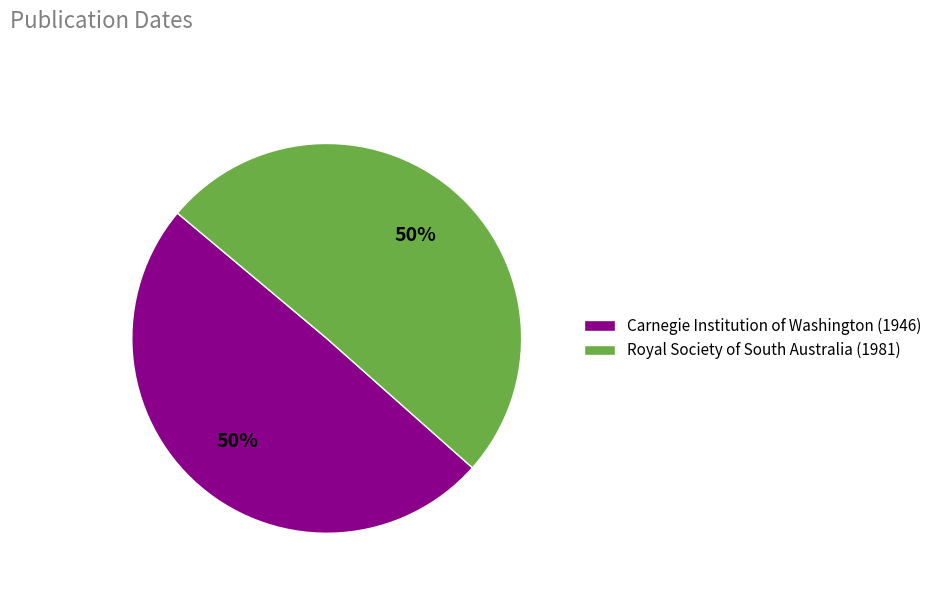

To the nearest percent, what percentage of the pie is Royal Society of South Australia (1981)?

50%